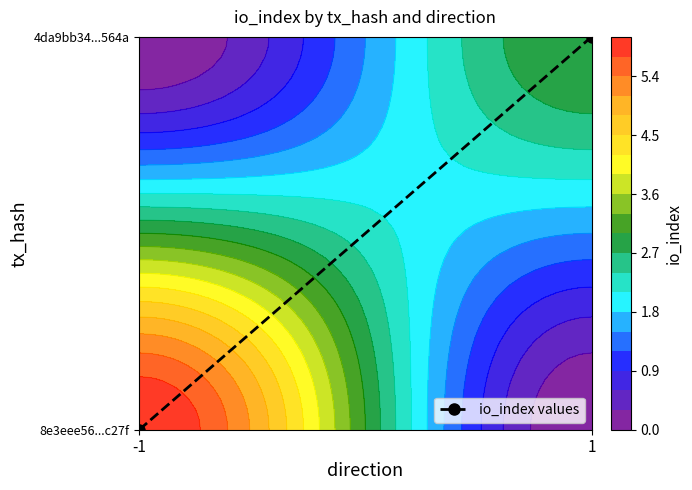

Where is the data nearest to the value 0?

-1